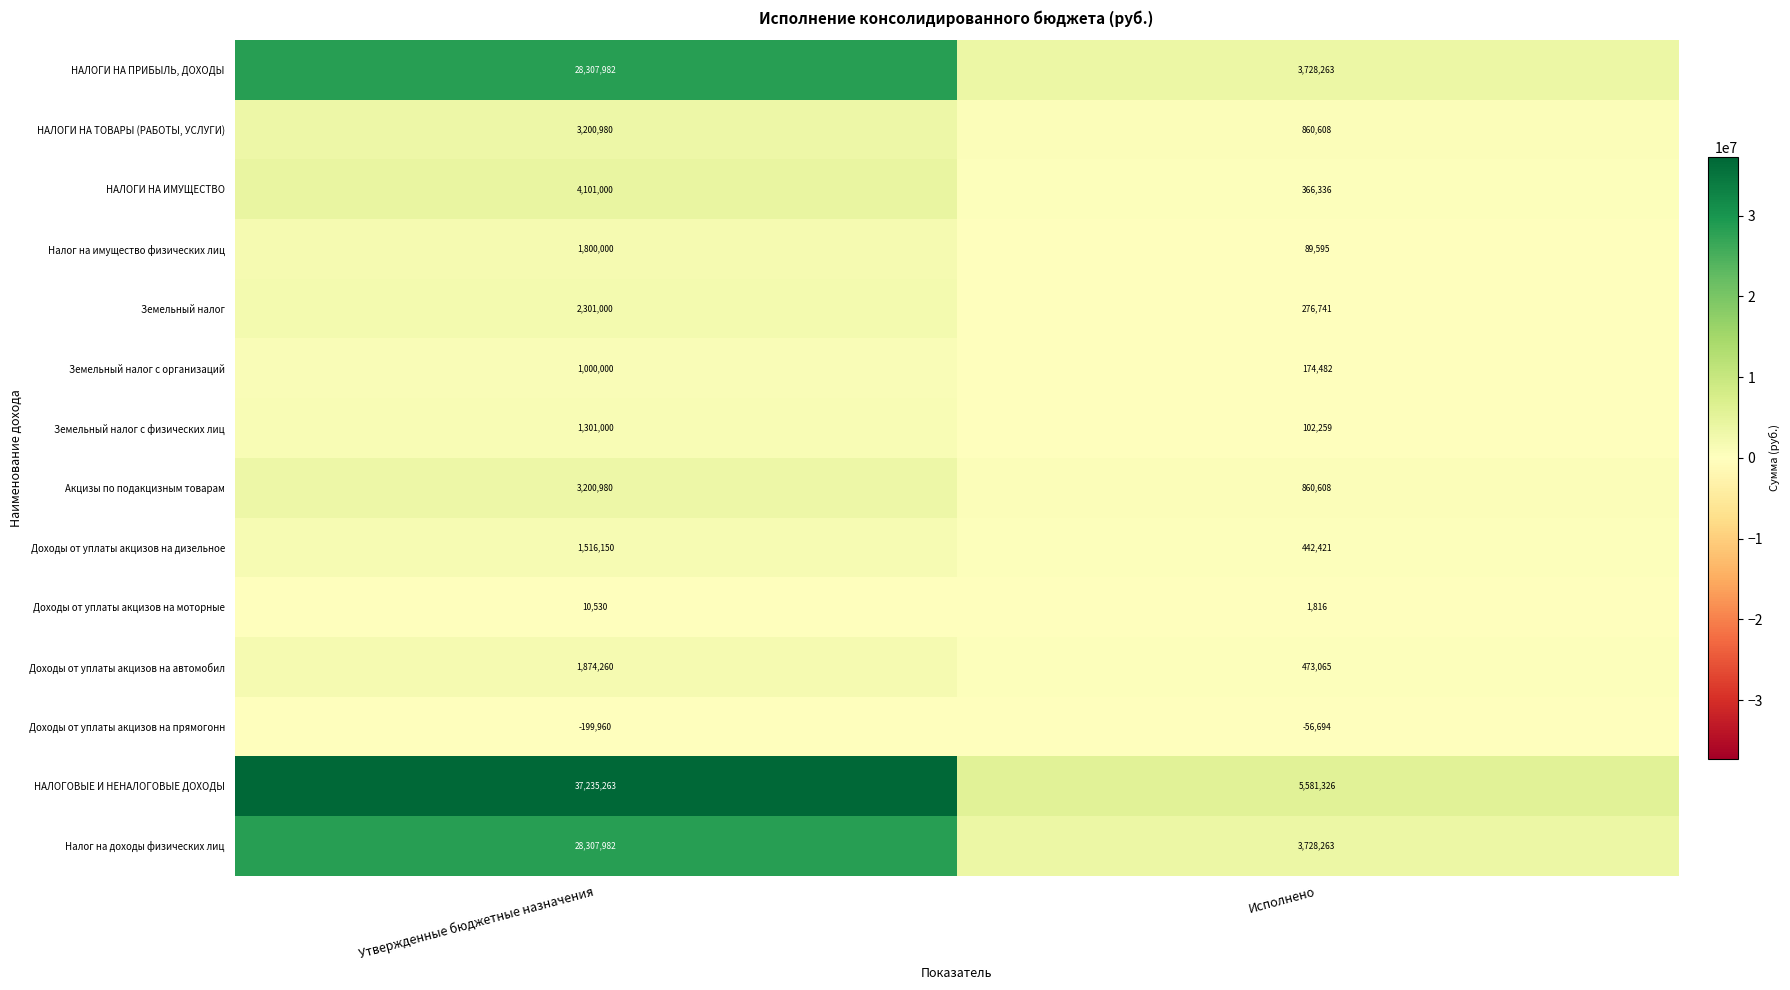

How many series are shown in this chart?

14